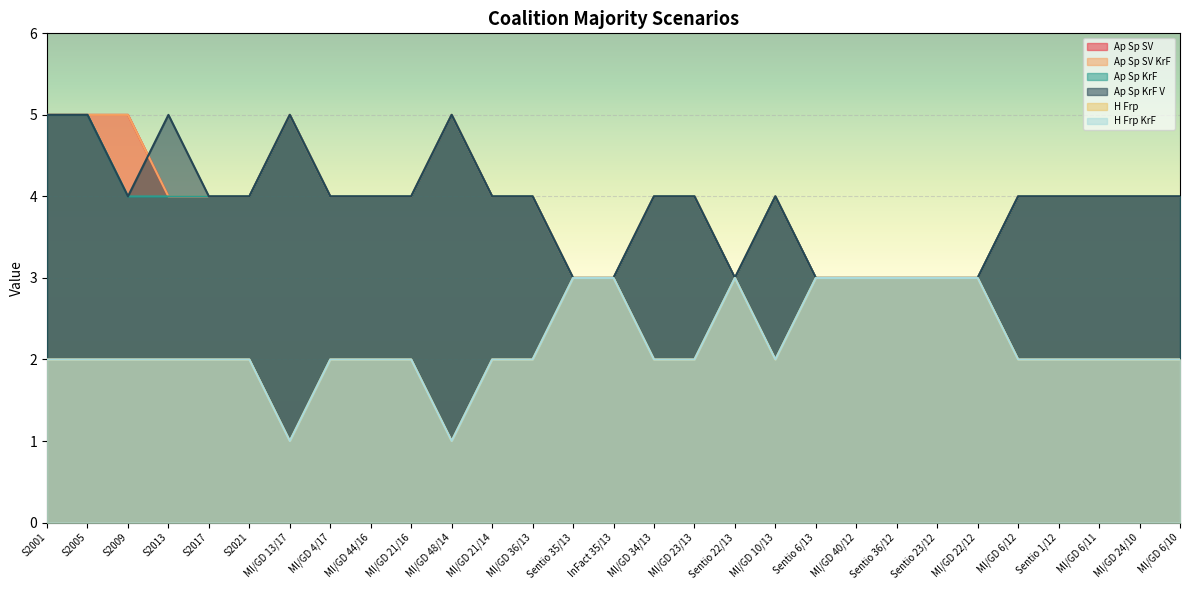

Rank the categories by Ap Sp SV value from highest to lowest.

S2001, S2005, S2009, MI/GD 13/17, MI/GD 48/14, S2013, S2017, S2021, MI/GD 4/17, MI/GD 44/16, MI/GD 21/16, MI/GD 21/14, MI/GD 36/13, MI/GD 34/13, MI/GD 23/13, MI/GD 10/13, MI/GD 6/12, Sentio 1/12, MI/GD 6/11, MI/GD 24/10, MI/GD 6/10, Sentio 35/13, InFact 35/13, Sentio 22/13, Sentio 6/13, MI/GD 40/12, Sentio 36/12, Sentio 23/12, MI/GD 22/12